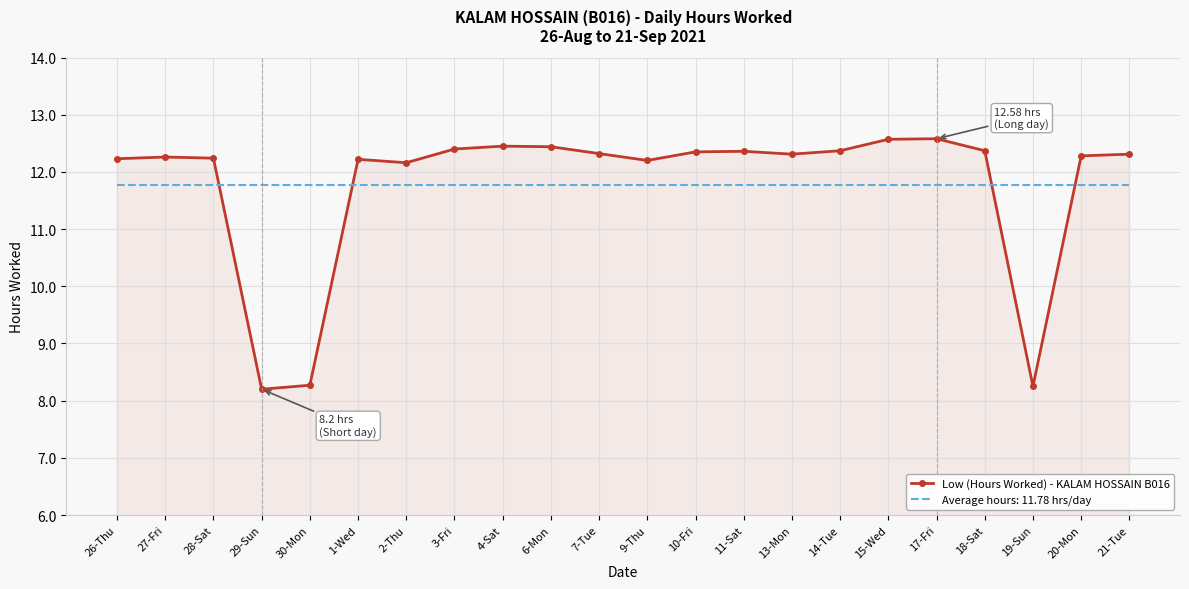

Which series ends up on top after the final intersection of Low (Hours Worked) - KALAM HOSSAIN B016 and Average hours: 11.78 hrs/day?

Low (Hours Worked) - KALAM HOSSAIN B016